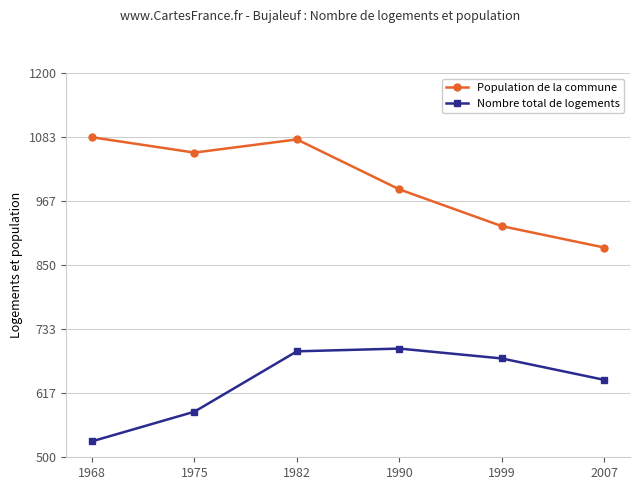

In Nombre total de logements, how many points are higher than both neighbors (excluding endpoints)?

1